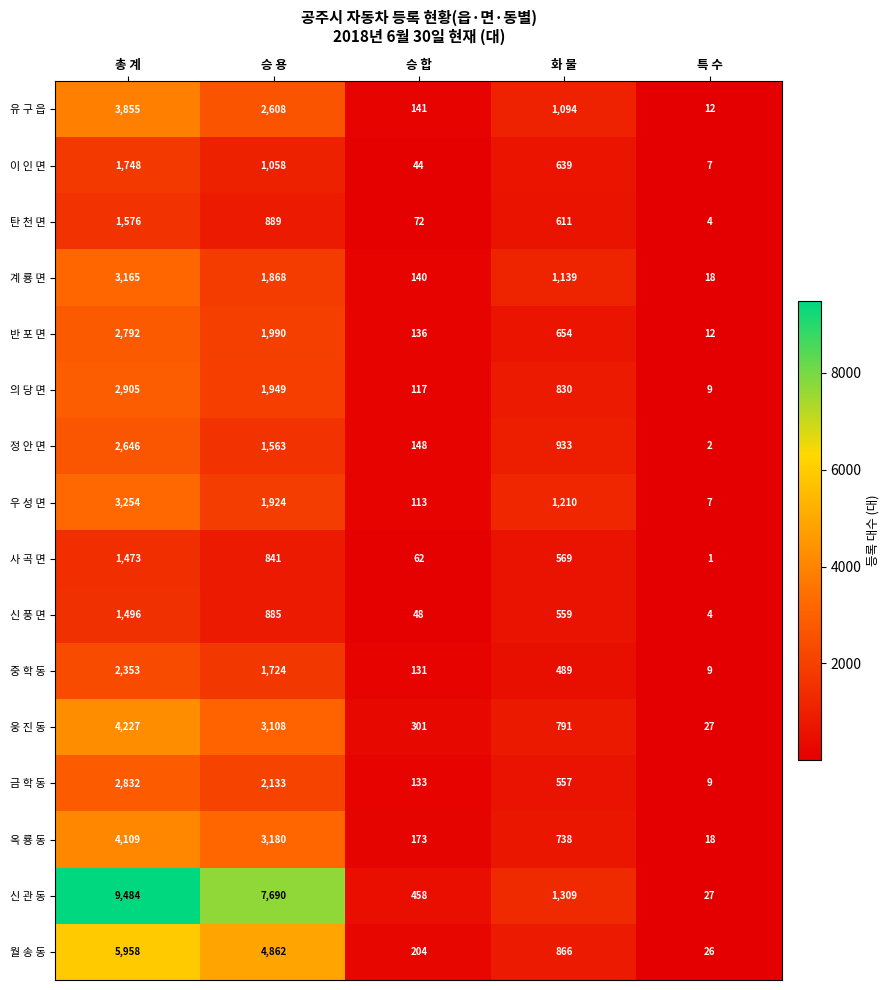

Between 승 용 and 특 수, which series saw the biggest shift?

신 관 동